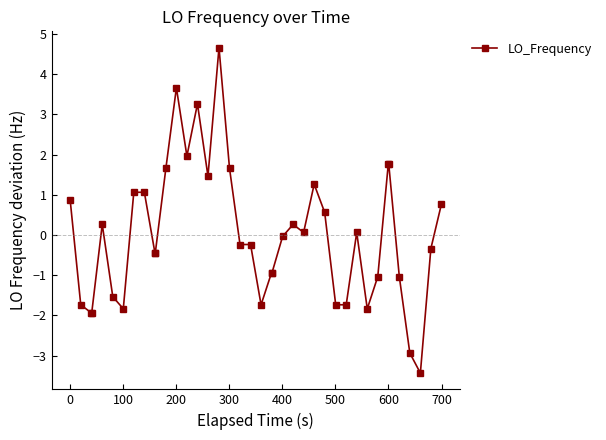

What is the value of the 20th point from the left?

-0.2